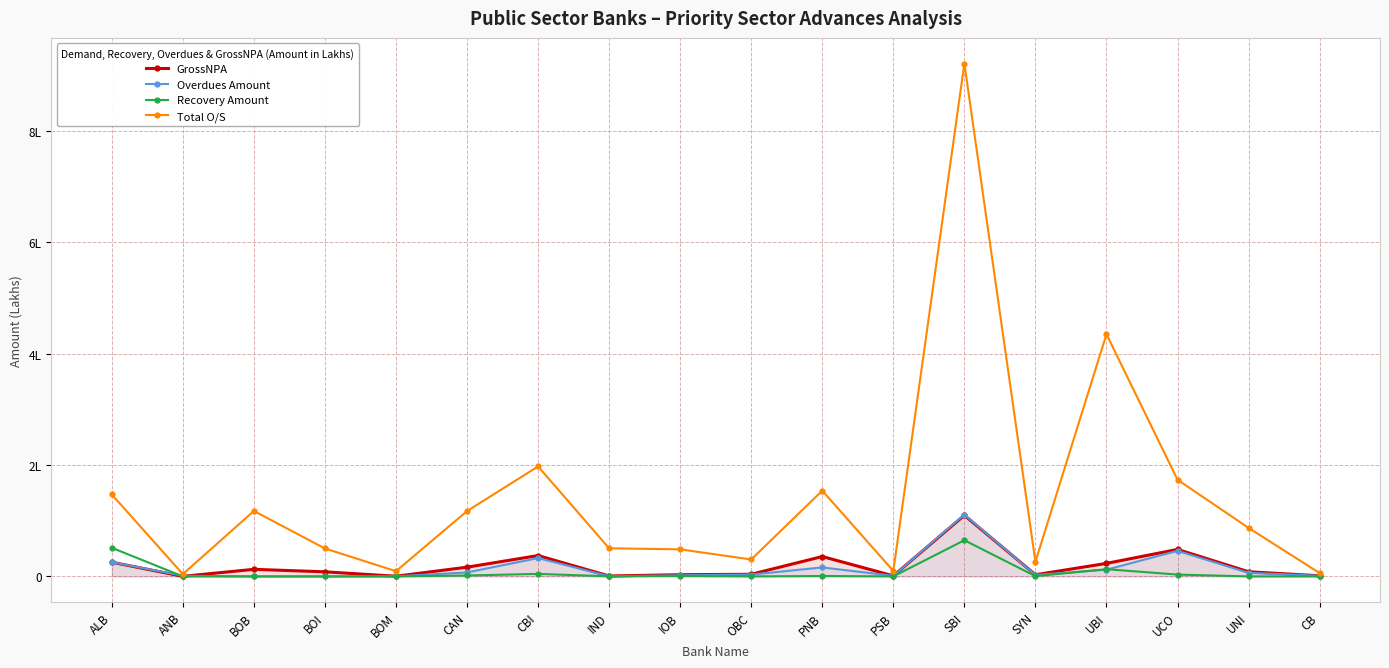

Is the value of Total O/S at UBI greater than the value of Recovery Amount at SYN?

Yes